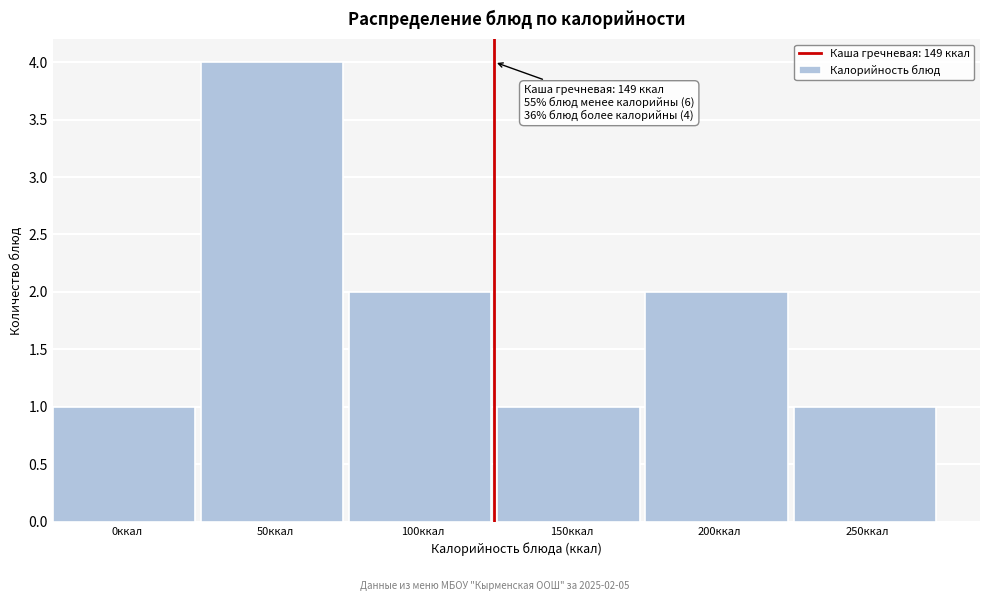

Reading left to right, extract all data points from this chart.

1	4	2	1	2	1